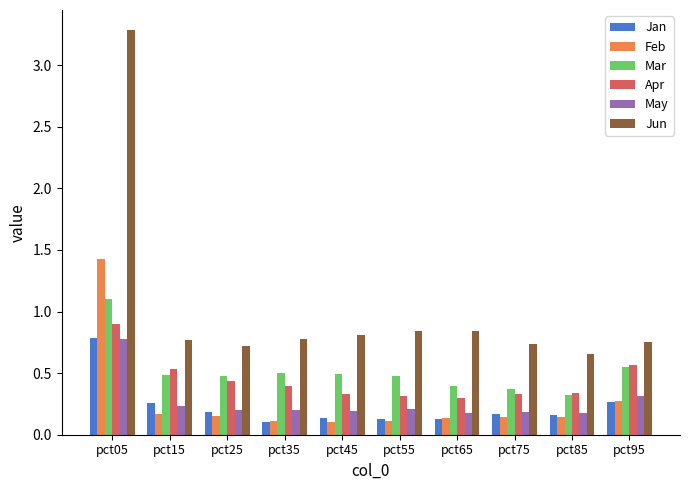

Which series changed the most between pct15 and pct65?

Apr